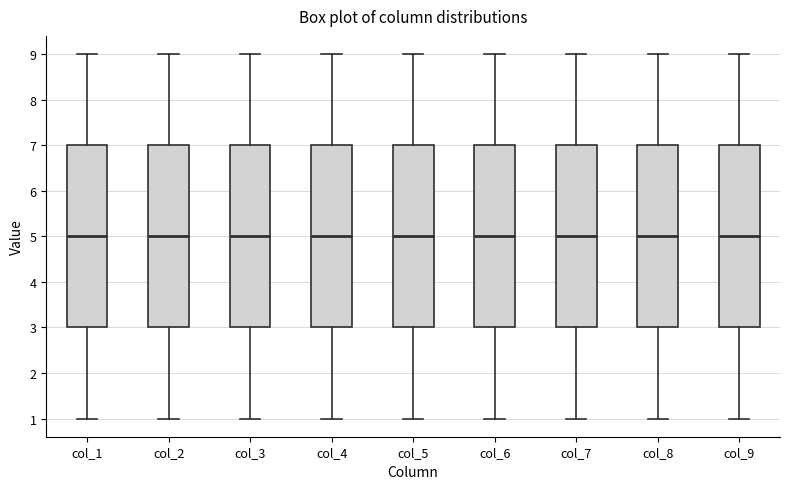

Reading left to right, transcribe this box plot: for each box, give where its median line is, the range the box spans, and where its two whiskers end, as read against the y-axis. The values are not printed on the chart, so give them approximately, as read against the axis.

col_1: median 5, box 3 to 7, whiskers 1 to 9
col_2: median 5, box 3 to 7, whiskers 1 to 9
col_3: median 5, box 3 to 7, whiskers 1 to 9
col_4: median 5, box 3 to 7, whiskers 1 to 9
col_5: median 5, box 3 to 7, whiskers 1 to 9
col_6: median 5, box 3 to 7, whiskers 1 to 9
col_7: median 5, box 3 to 7, whiskers 1 to 9
col_8: median 5, box 3 to 7, whiskers 1 to 9
col_9: median 5, box 3 to 7, whiskers 1 to 9